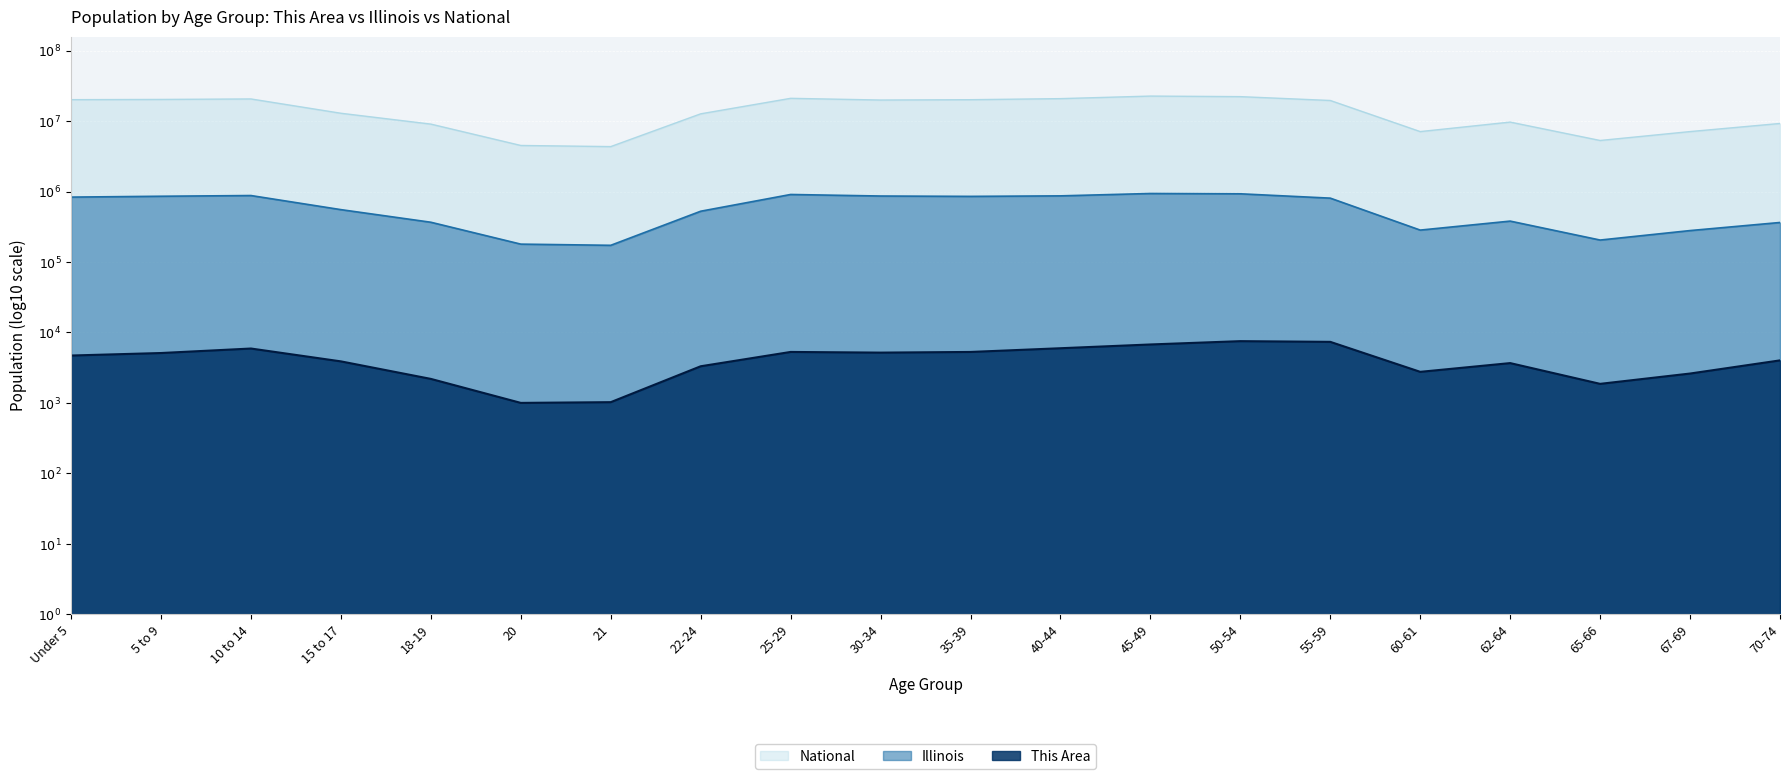

True or false: Illinois and National cross at least once.

False